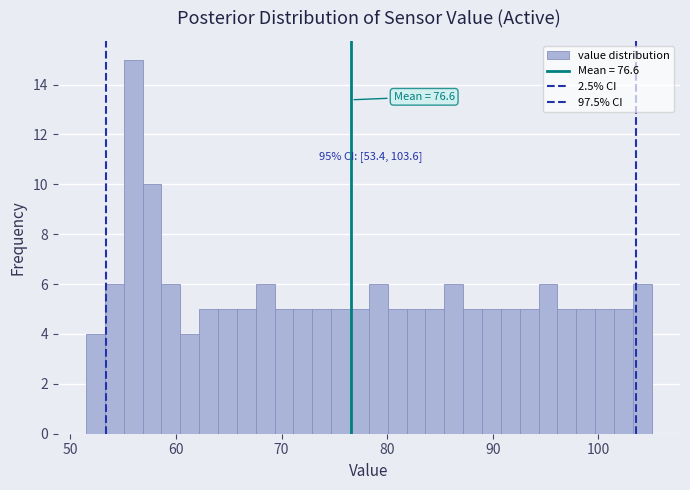

Read against the x-axis, roughly where is the centre of the tallest bar?

56